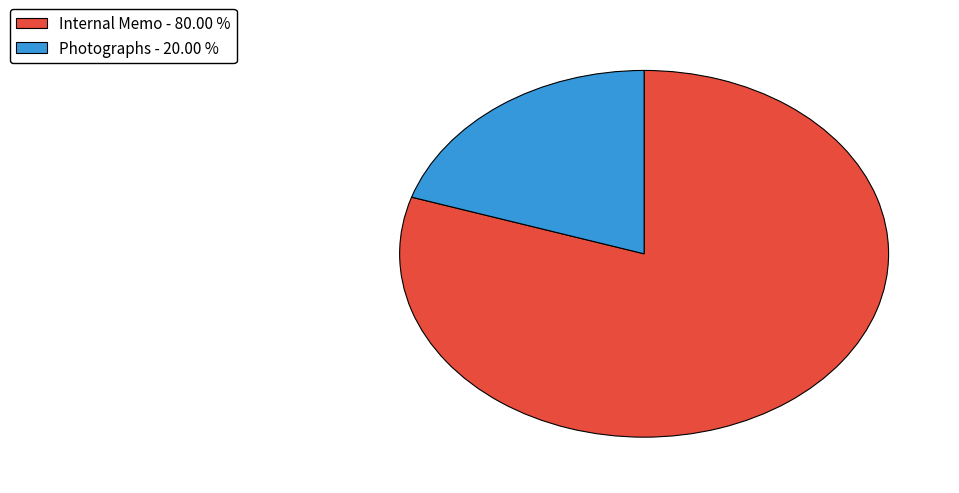

How many slices are in this pie chart?

2